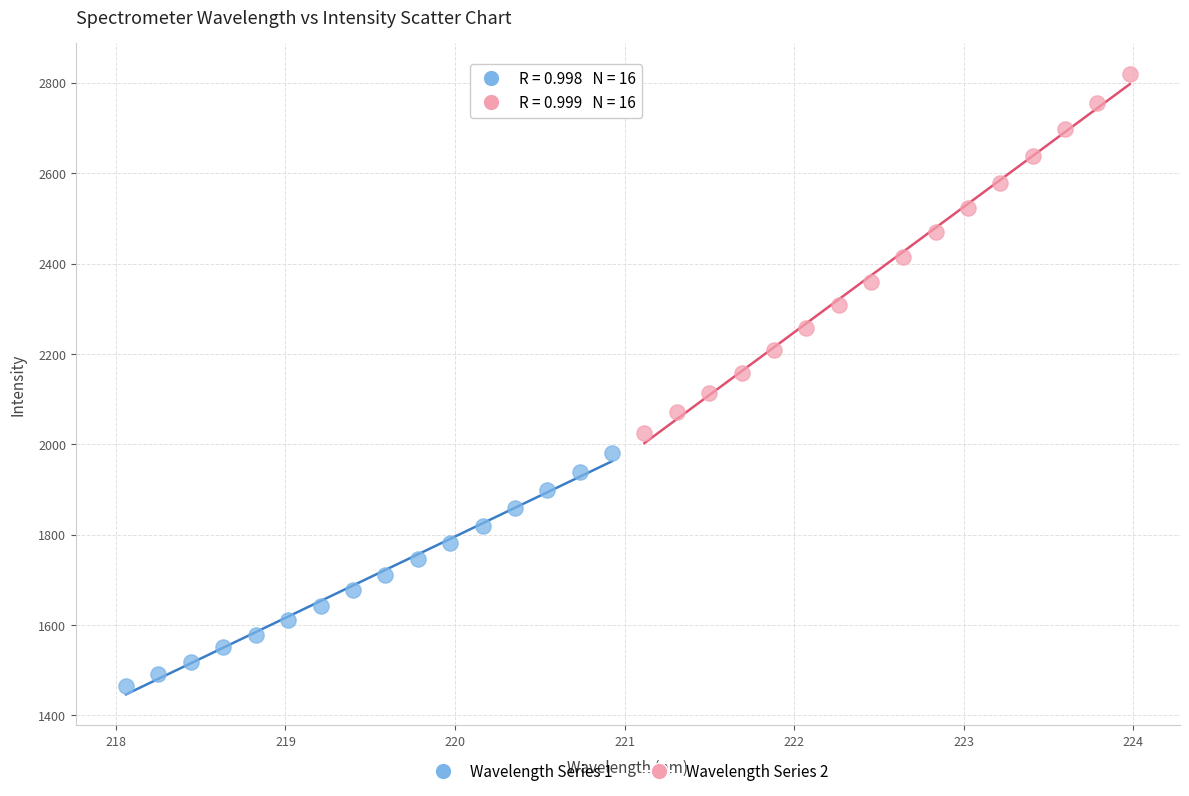

What are all the series names shown in the legend?

Wavelength Series 1, Wavelength Series 2